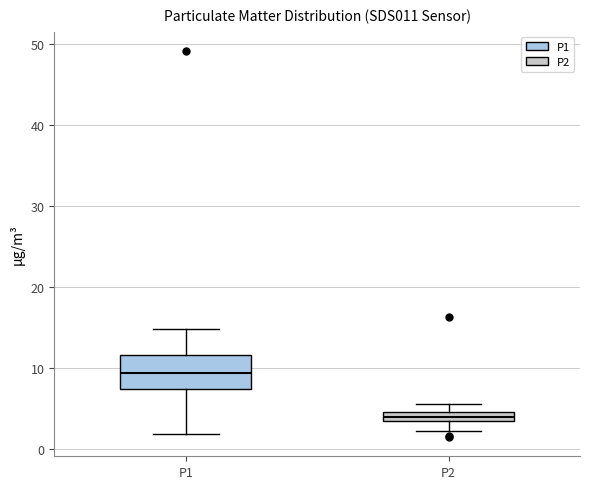

Which box's median line is the highest?

P1